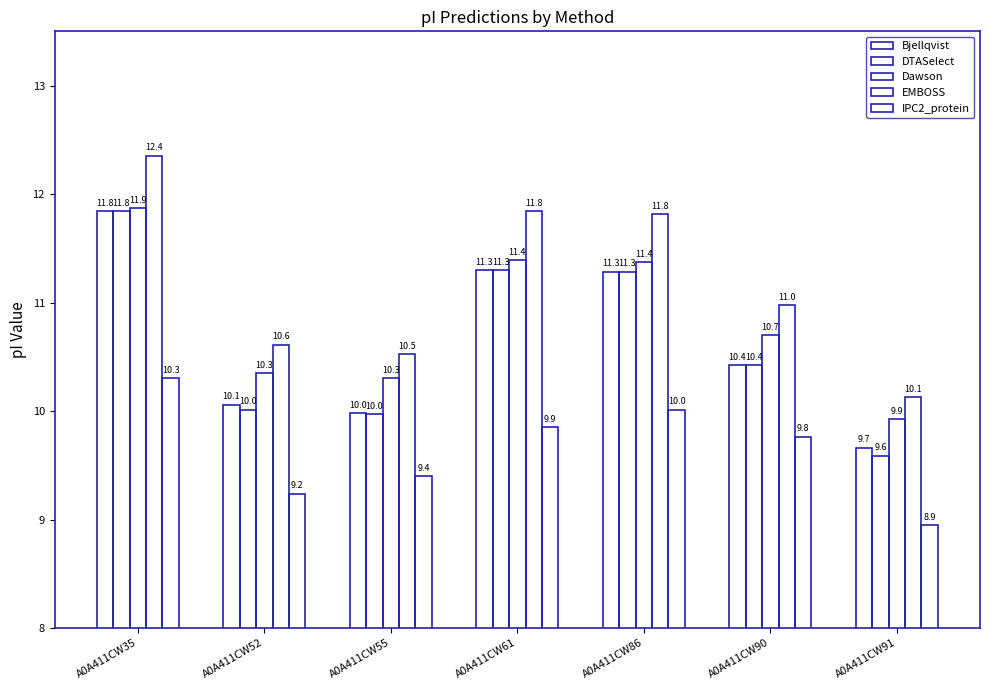

What is the lowest value of the EMBOSS series?

10.1